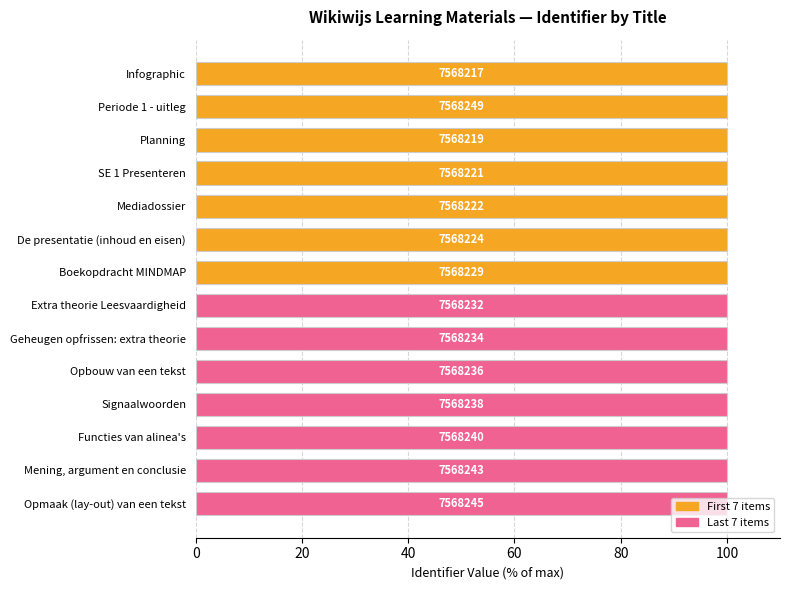

How many bars are there in total?

14